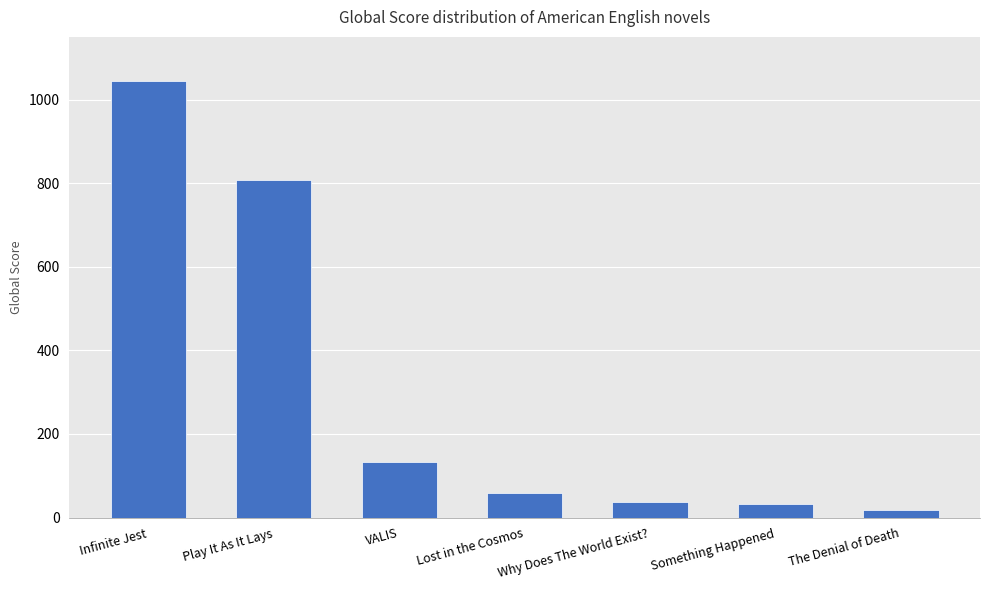

What is the difference between the maximum and minimum values?

1026